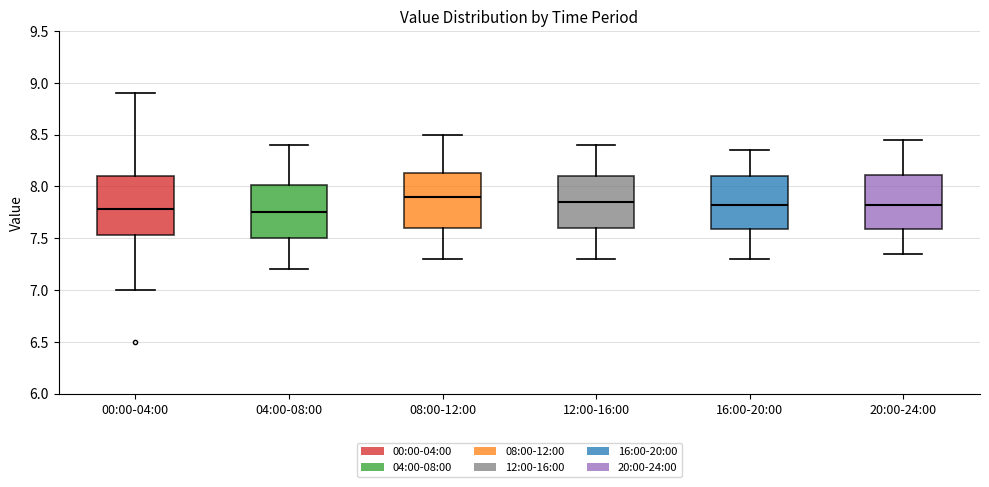

Where does the lower whisker of the box for 12:00-16:00 end on the y-axis? The values are not printed on the chart, so give them approximately, as read against the axis.

7.30